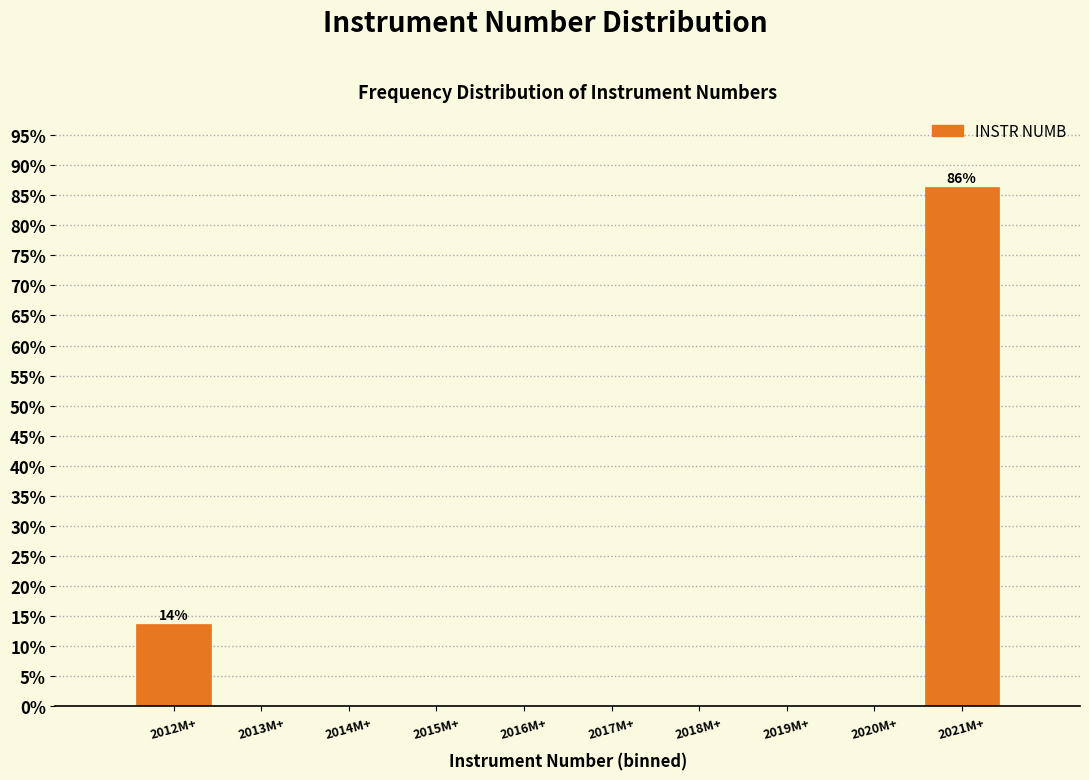

Reading left to right, what are all the values shown in this chart?

2012M+=13.6	2013M+=0.0	2014M+=0.0	2015M+=0.0	2016M+=0.0	2017M+=0.0	2018M+=0.0	2019M+=0.0	2020M+=0.0	2021M+=86.4